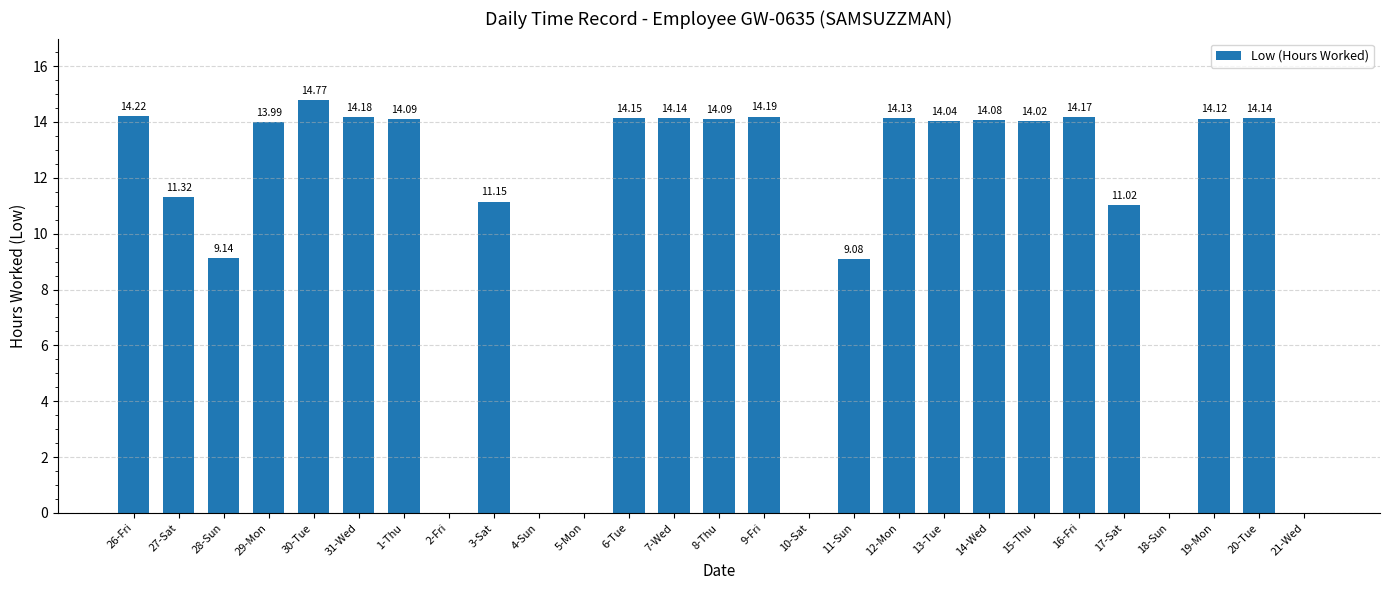

Between 17-Sat and 11-Sun, which is larger?

17-Sat